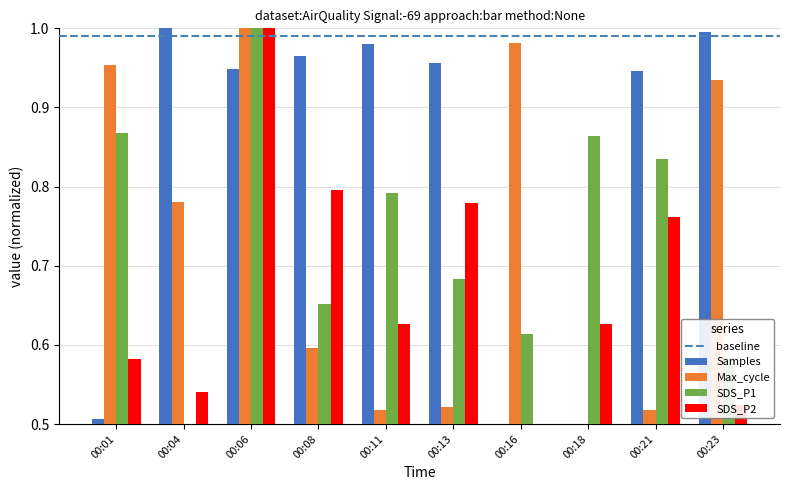

What is the total value across all series at 00:01?

2.9